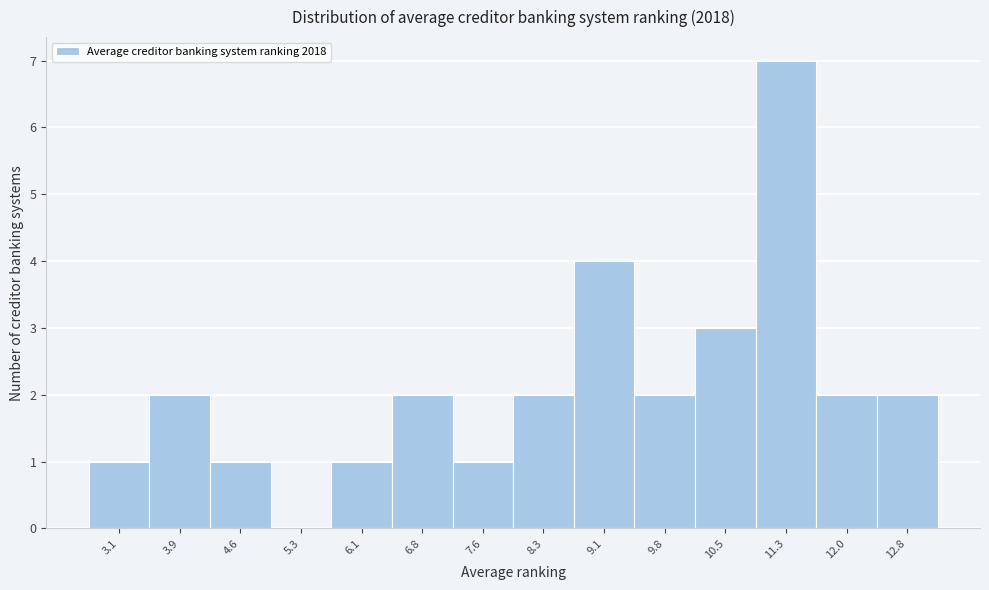

Reading left to right, transcribe all the data shown in this chart.

3.1=1	3.9=2	4.6=1	5.3=0	6.1=1	6.8=2	7.6=1	8.3=2	9.1=4	9.8=2	10.5=3	11.3=7	12.0=2	12.8=2